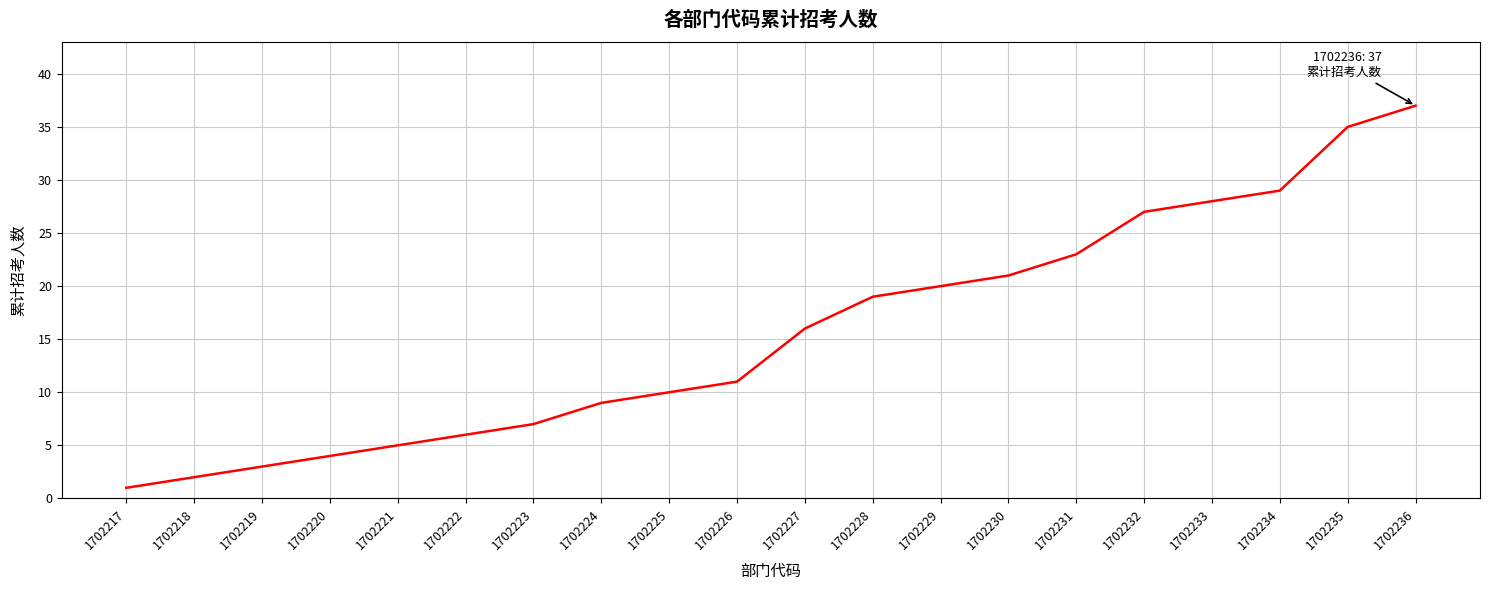

How many lines are shown in the chart?

1